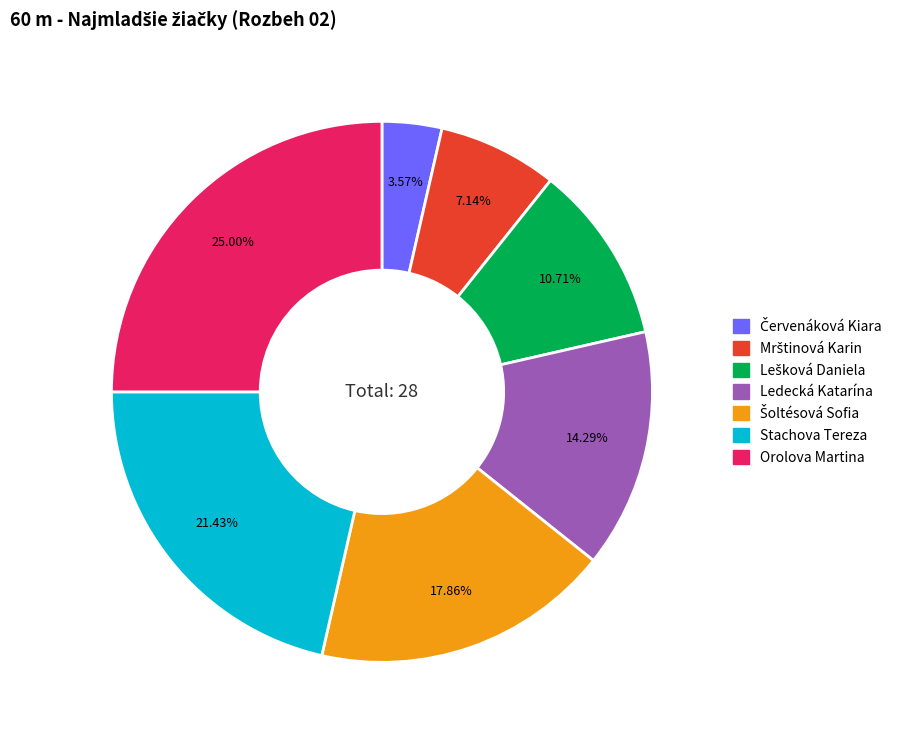

To the nearest percent, what is the average slice percentage?

14%